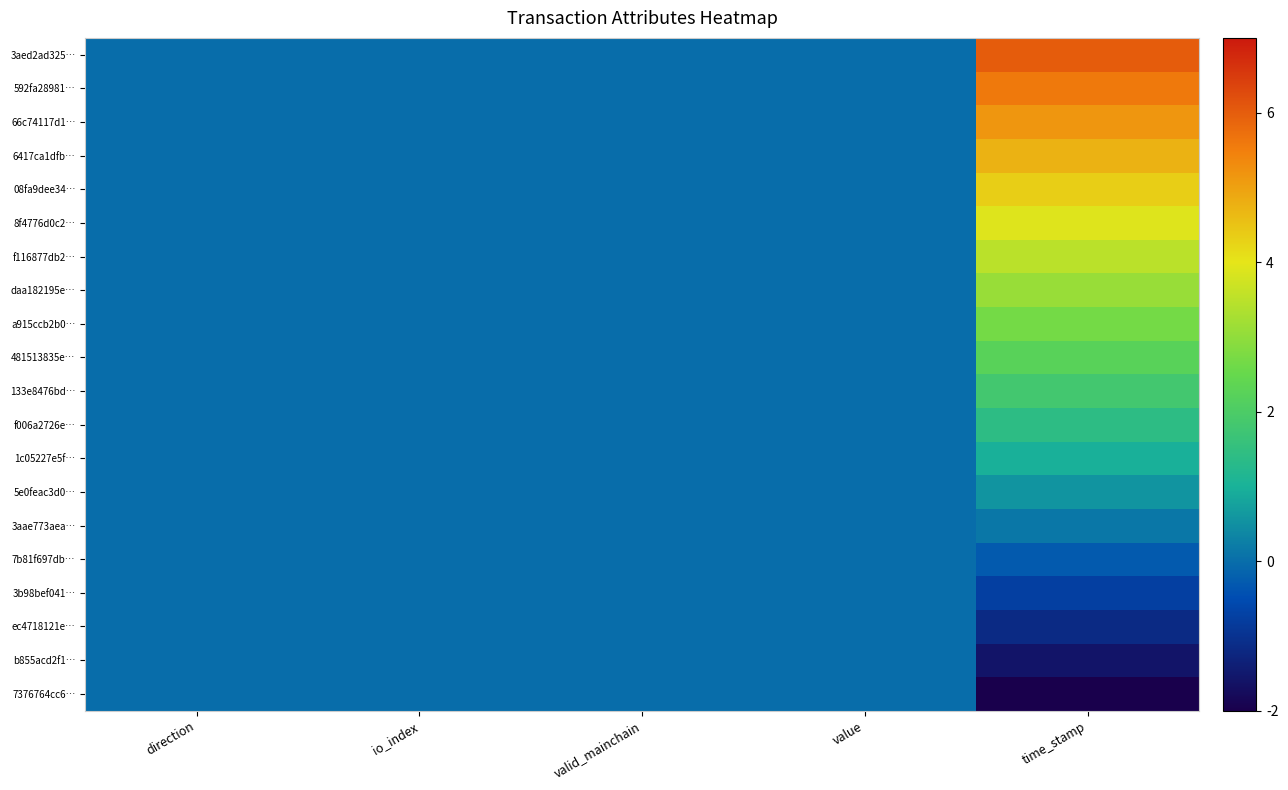

Between direction and valid_mainchain, which is larger?

direction